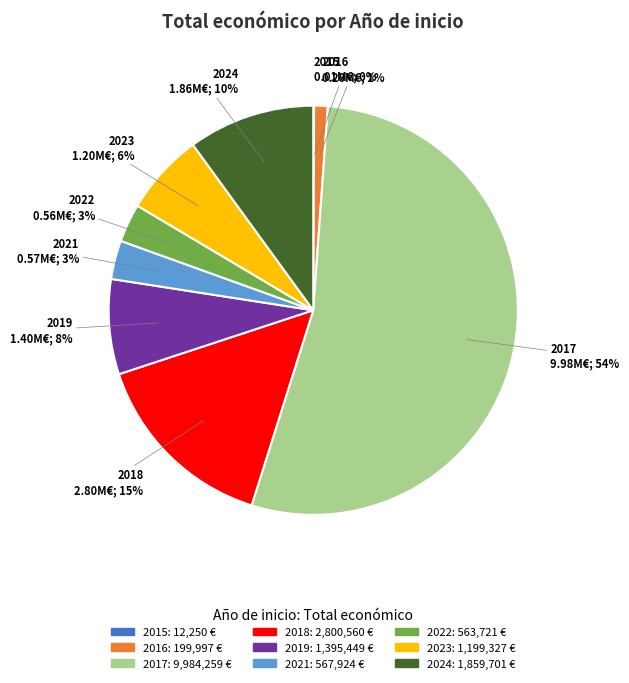

To the nearest percent, what is the average slice percentage?

11%